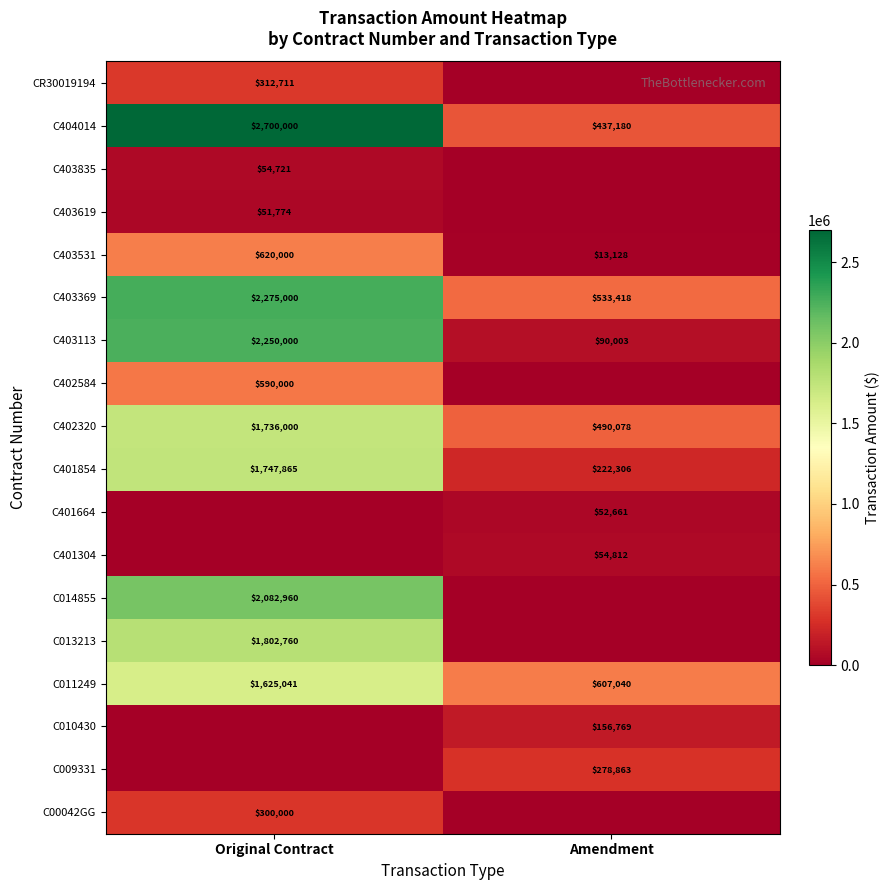

At how many categories does at least one series exceed 2659292?

1